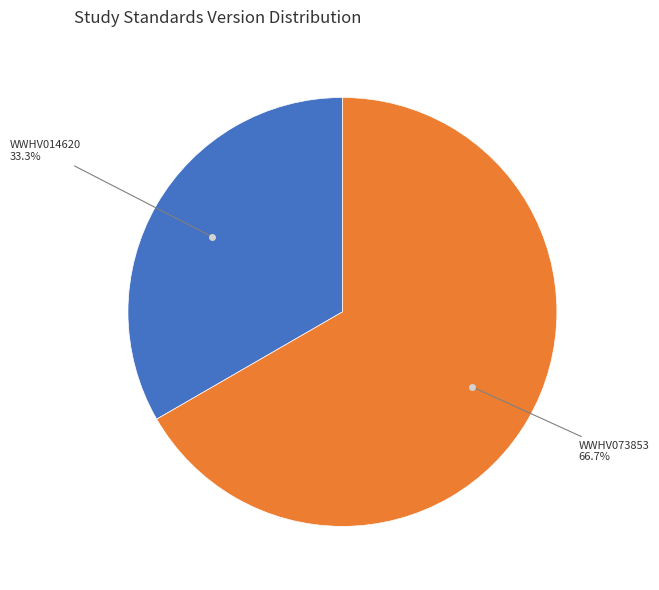

Is there any slice that represents more than half of the pie?

Yes